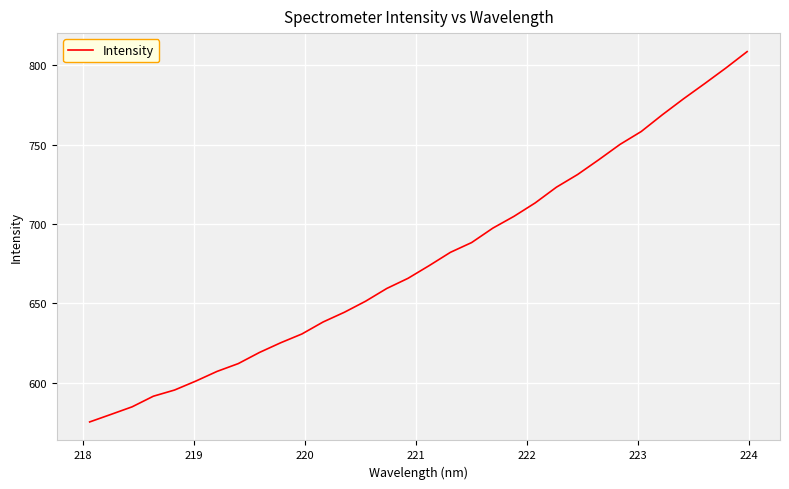

What is the smallest value displayed?

575.3